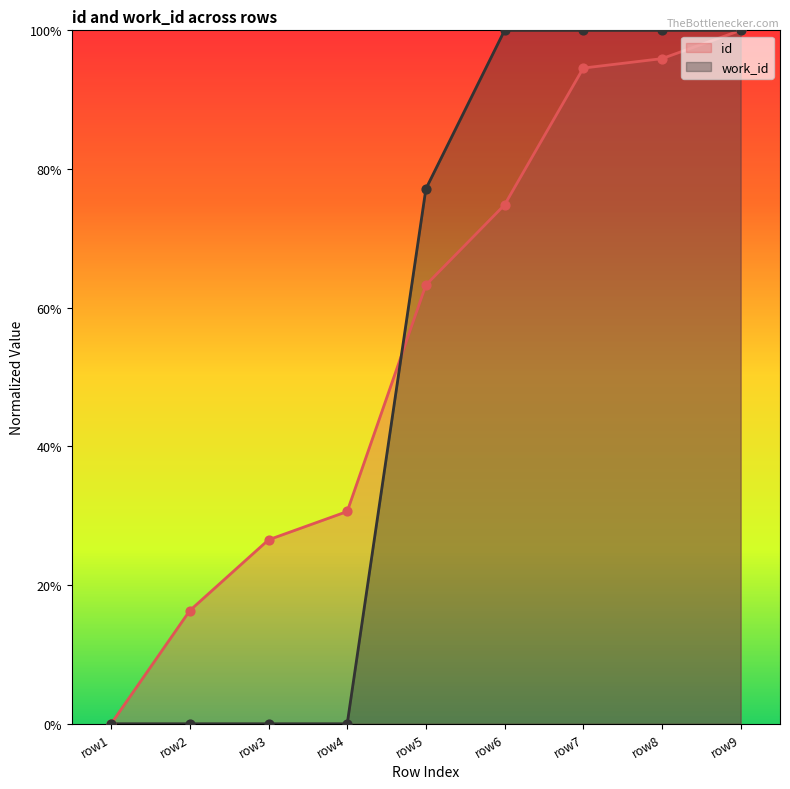

Is the value of work_id at row8 greater than the value of id at row8?

Yes